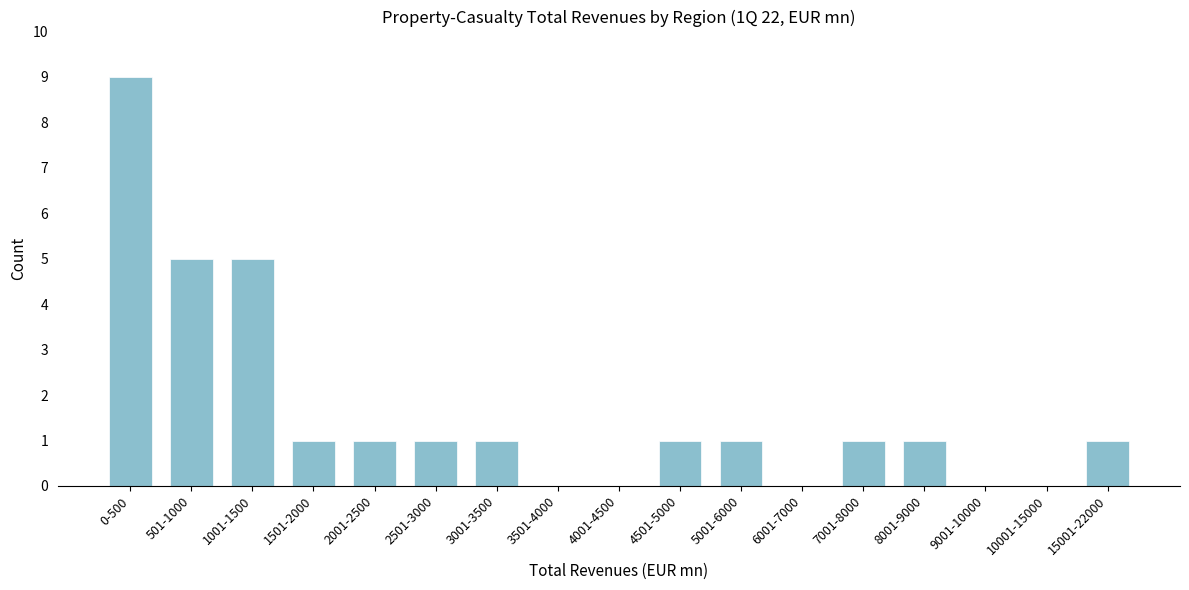

Reading right to left, extract all data points from this chart.

15001-22000=1	10001-15000=0	9001-10000=0	8001-9000=1	7001-8000=1	6001-7000=0	5001-6000=1	4501-5000=1	4001-4500=0	3501-4000=0	3001-3500=1	2501-3000=1	2001-2500=1	1501-2000=1	1001-1500=5	501-1000=5	0-500=9